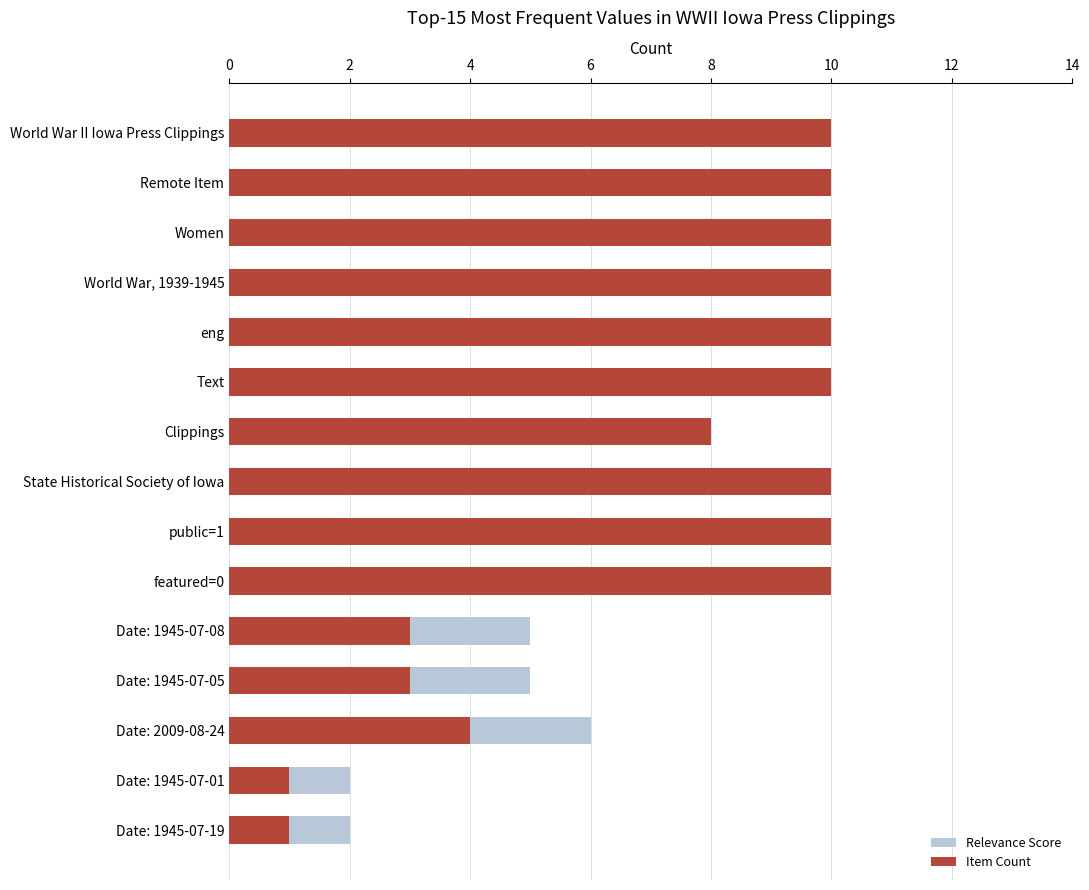

The value of Relevance Score at Date: 1945-07-01 is 2. True or false?

True